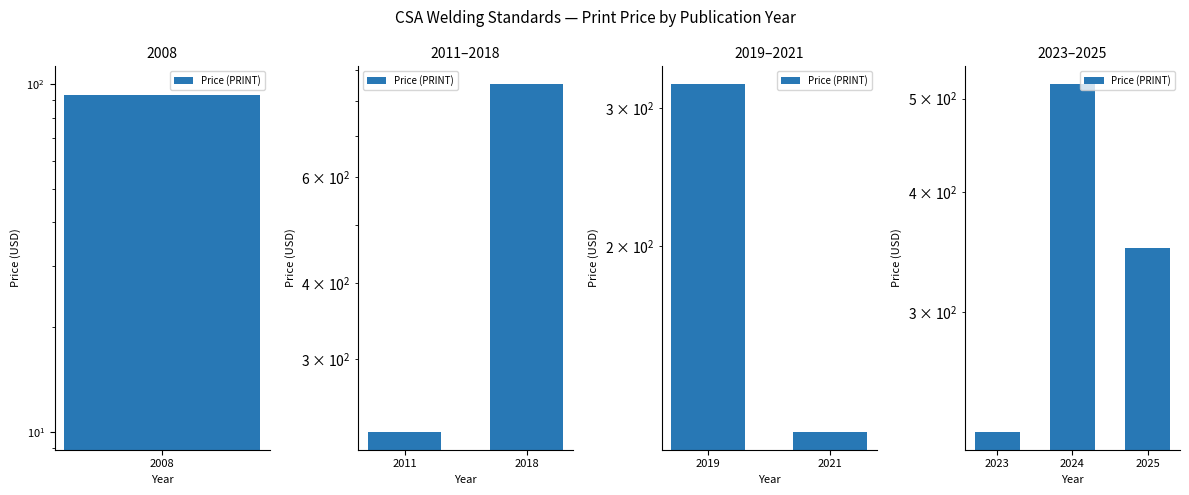

The value at 2024 is 518. True or false?

True